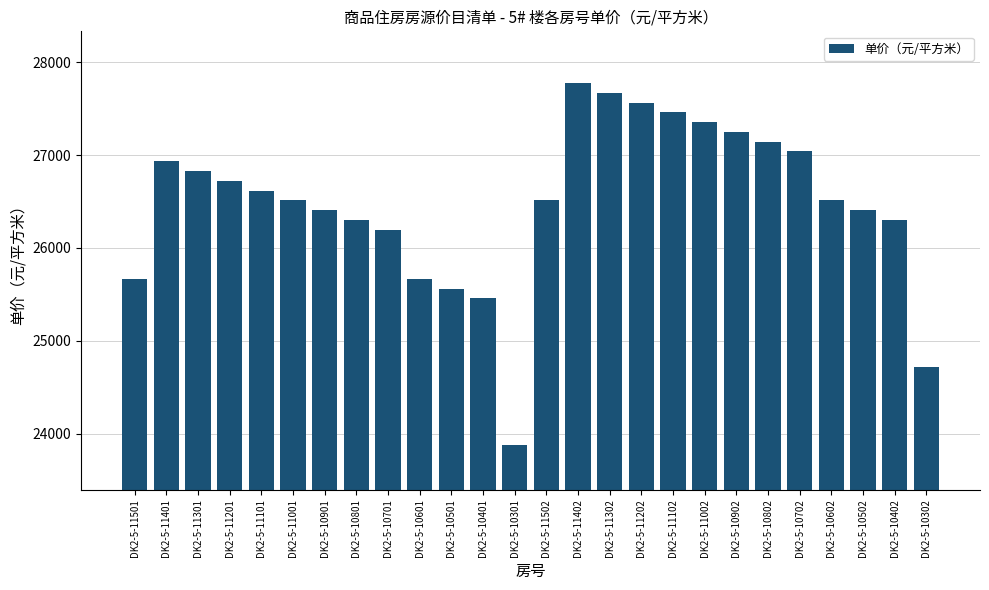

The chart shows a value of 43767.4 at DK2-5-10402. True or false?

False